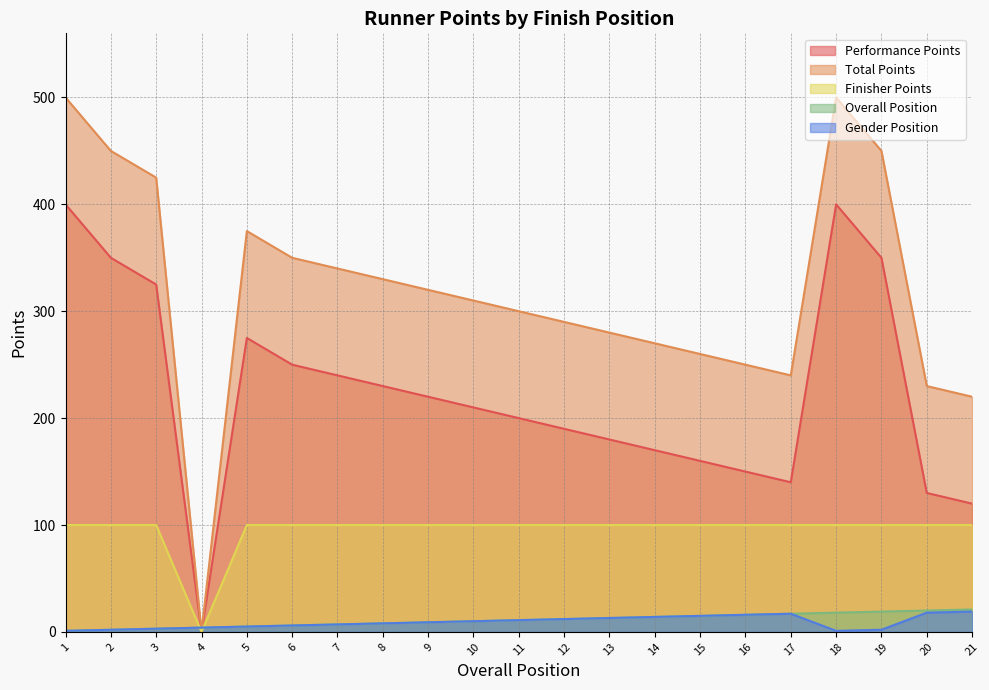

Is the value of Performance Points at 18 greater than the value of Finisher Points at 17?

Yes